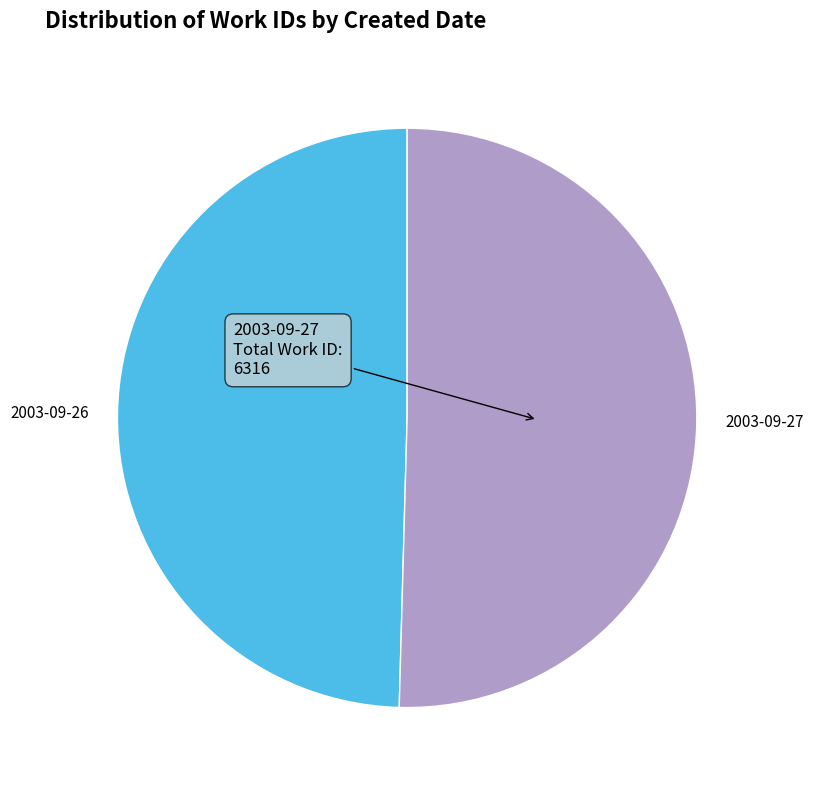

Is there a majority slice in this chart?

Yes